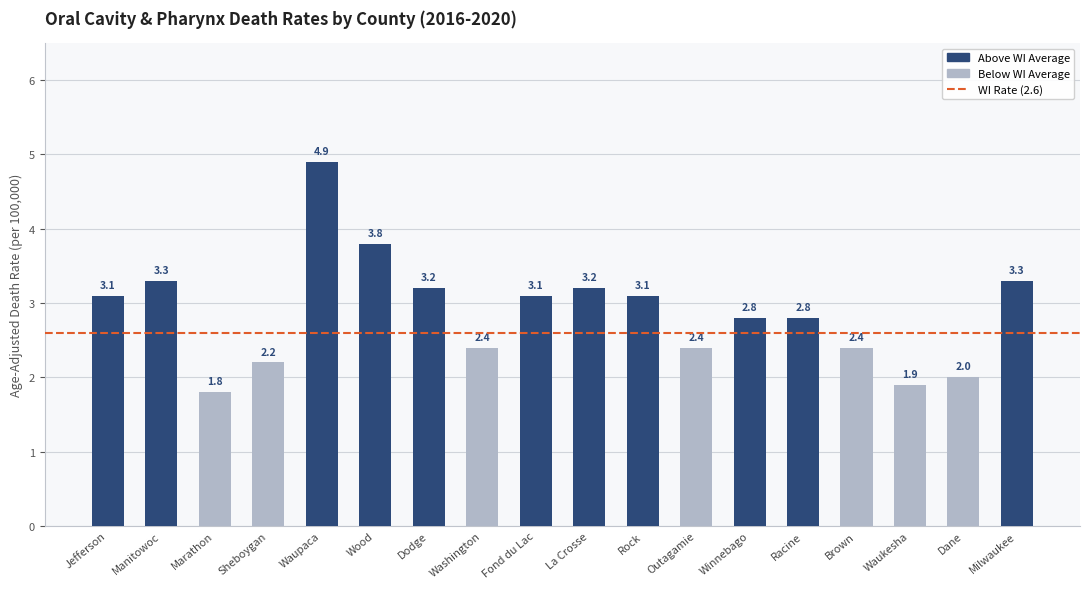

What is the label of the 8th bar from the left?

Washington